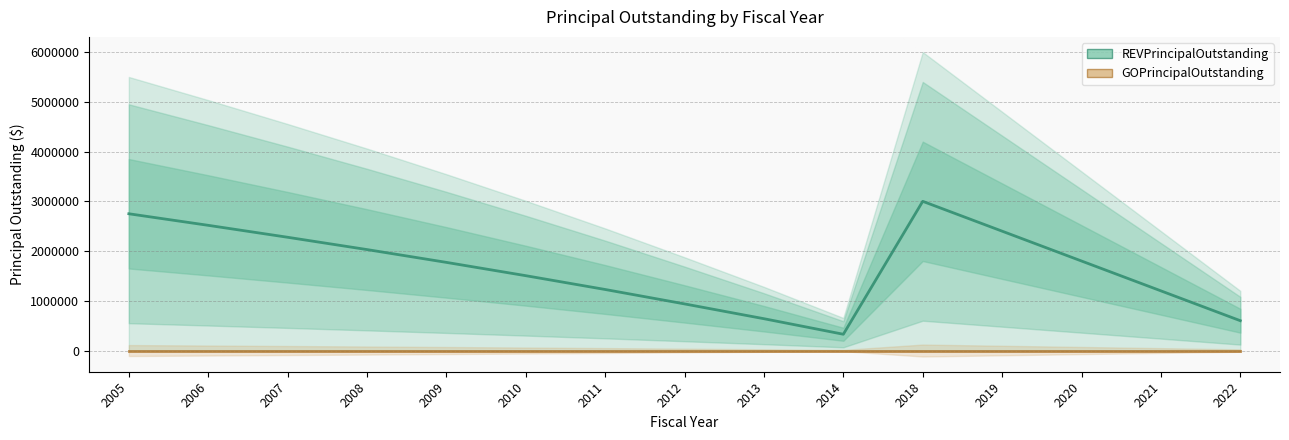

Read the REVPrincipalOutstanding value at 2013, to the nearest 100.

640000